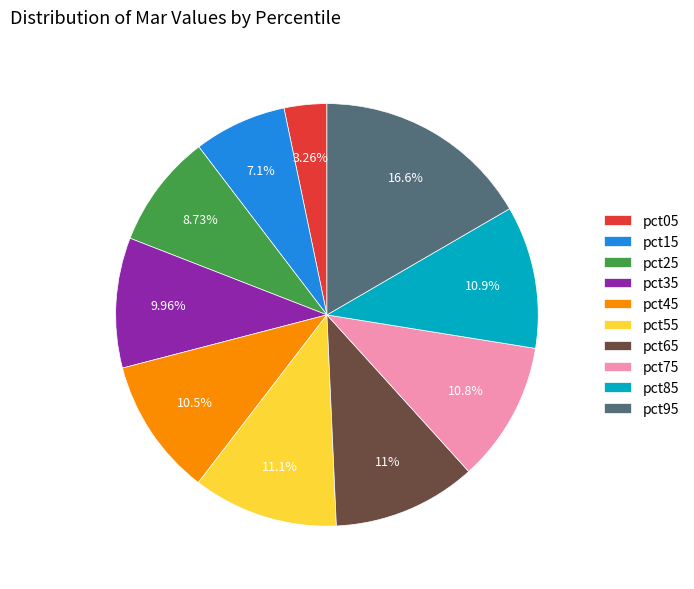

What percentage is the pct65 slice, to the nearest percent?

11%